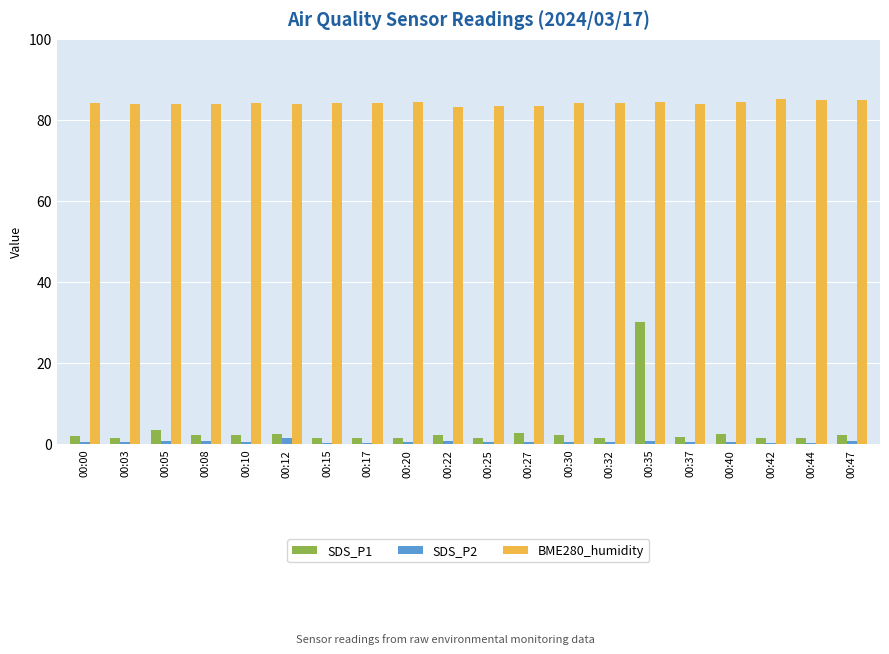

What are all the series names shown in the legend?

SDS_P1, SDS_P2, BME280_humidity